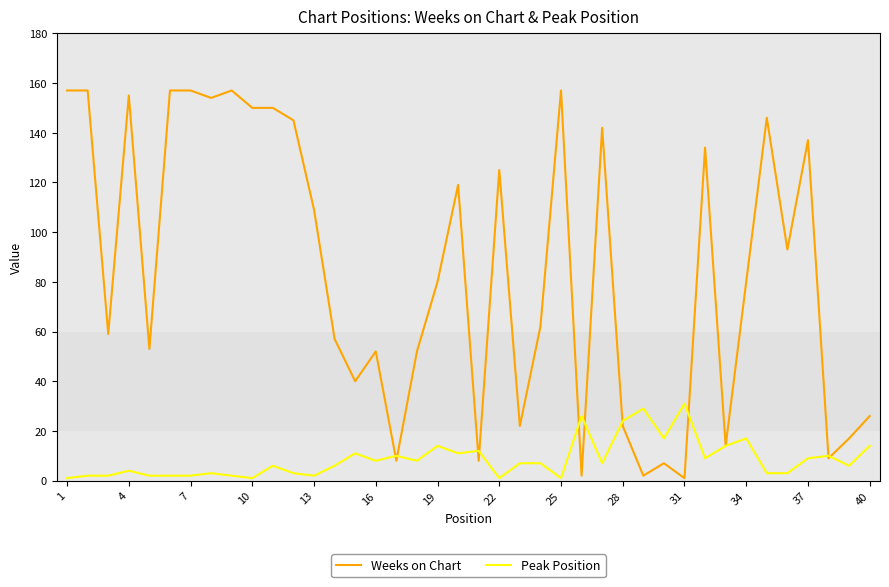

At how many categories does at least one series exceed 120?

16